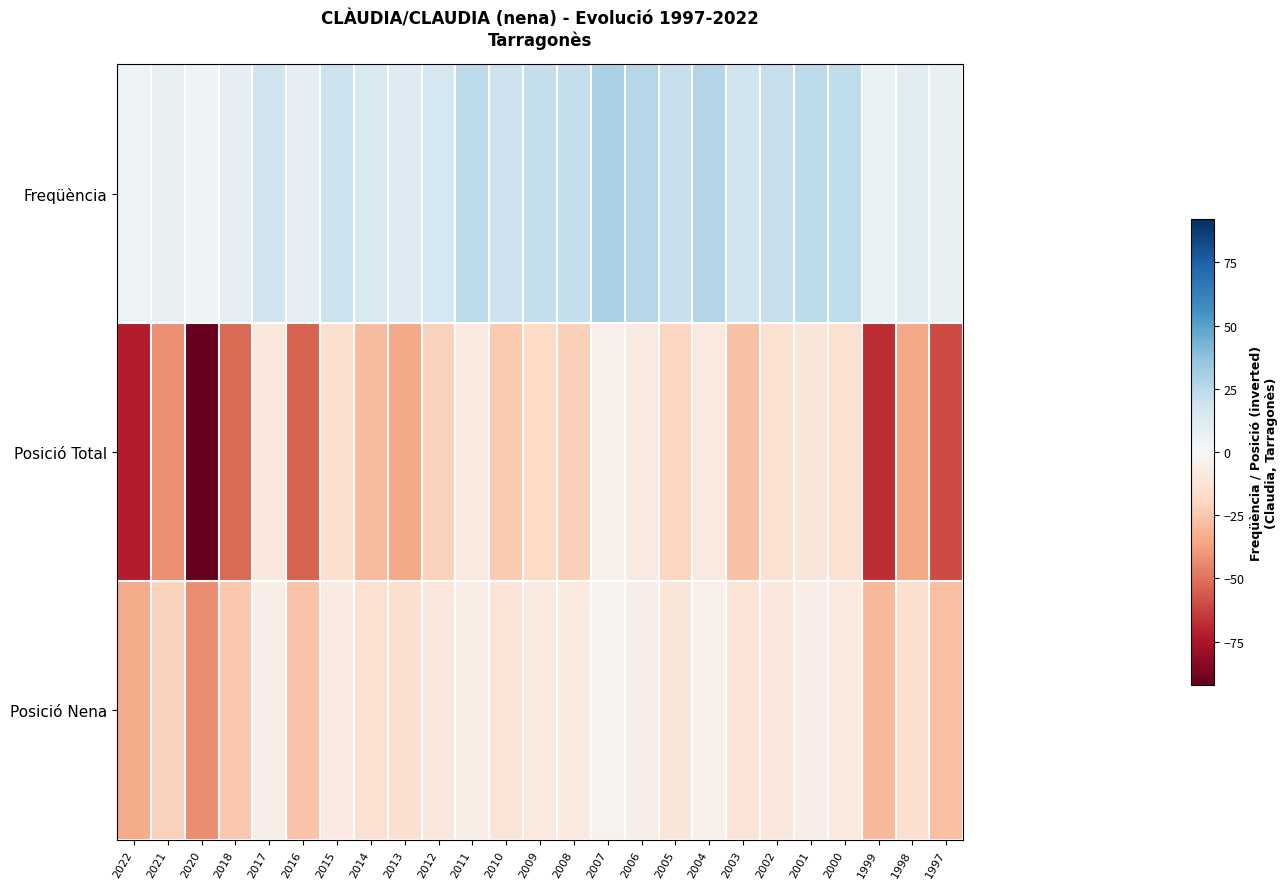

Which has a higher value, 2022 or 2007?

2007